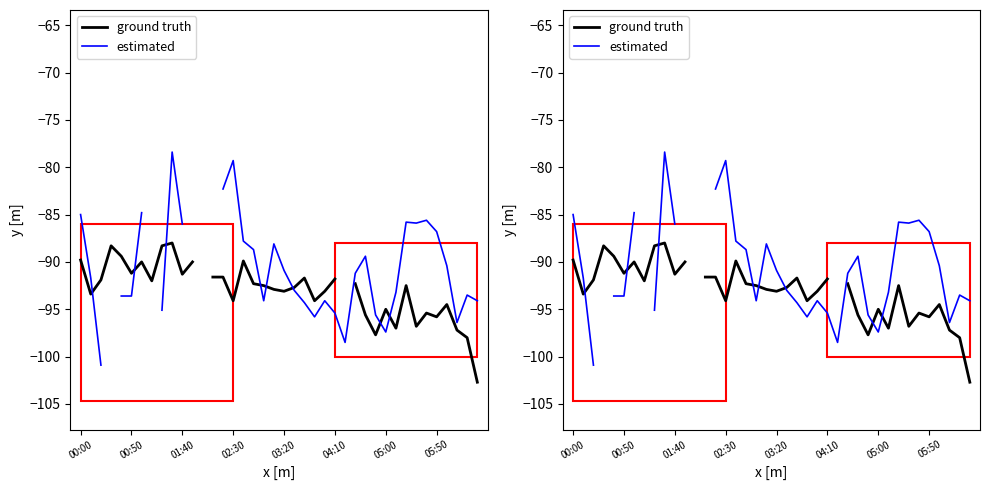

After their last crossing, which series has the higher values: estimated or ground truth?

estimated